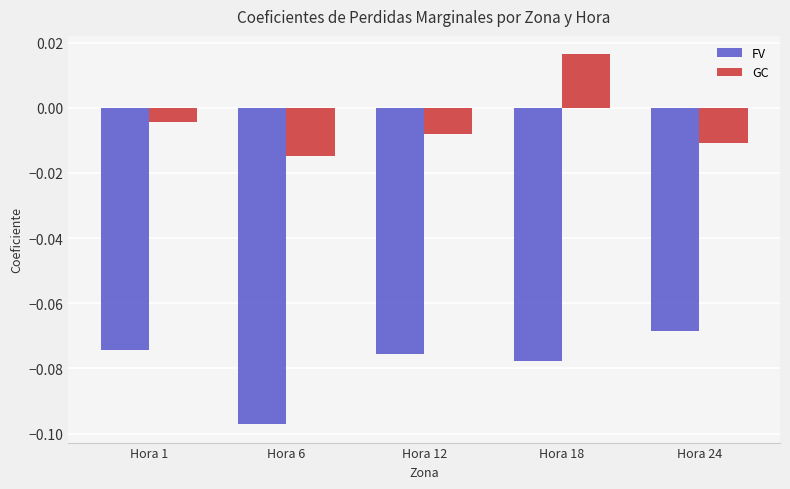

What is the sum of all FV values?

-0.4